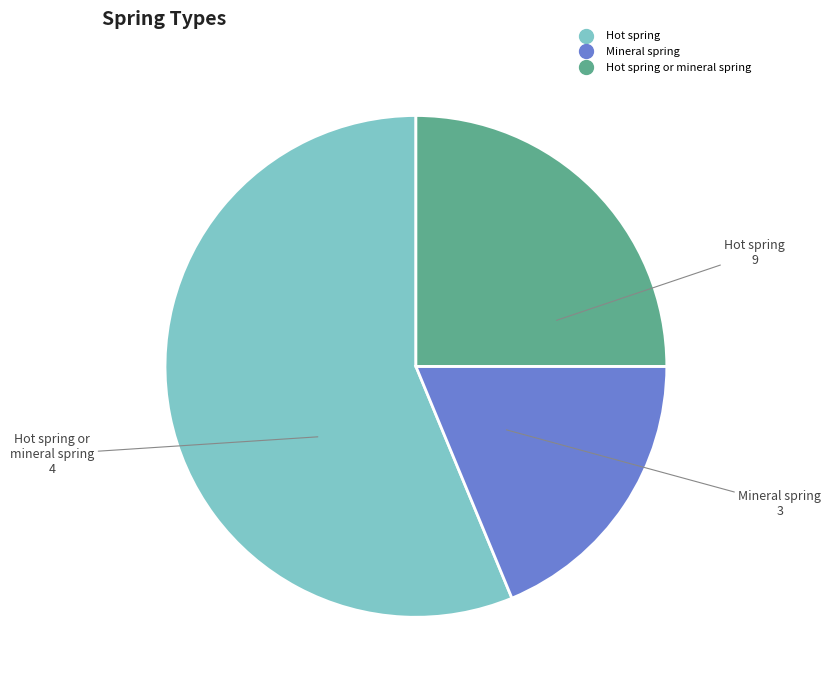

How many slices are in this pie chart?

3